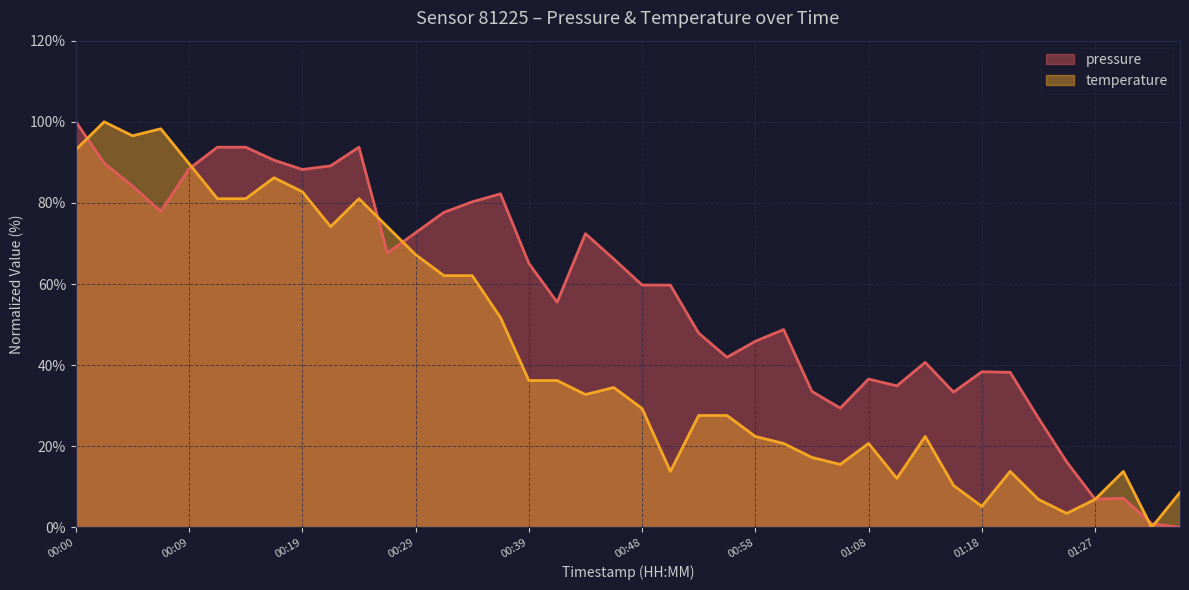

Where is the first local minimum for temperature?

00:04